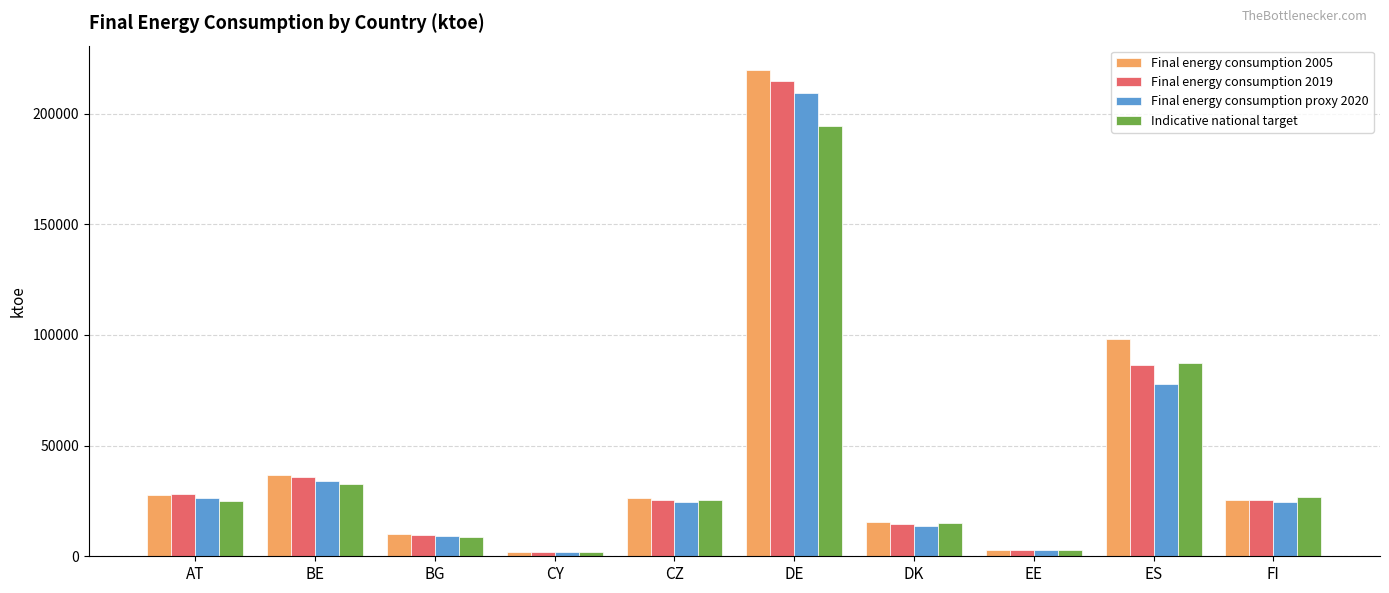

The value of Final energy consumption 2005 at DE is 219694.7. True or false?

True